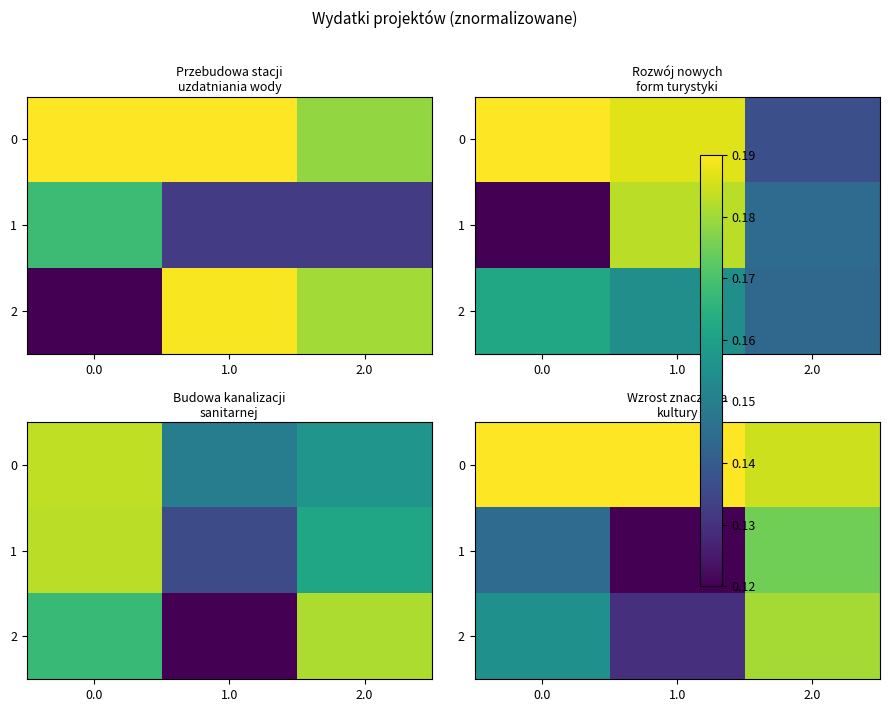

At 2.0, list the series in order from largest to smallest.

0, 2, 1